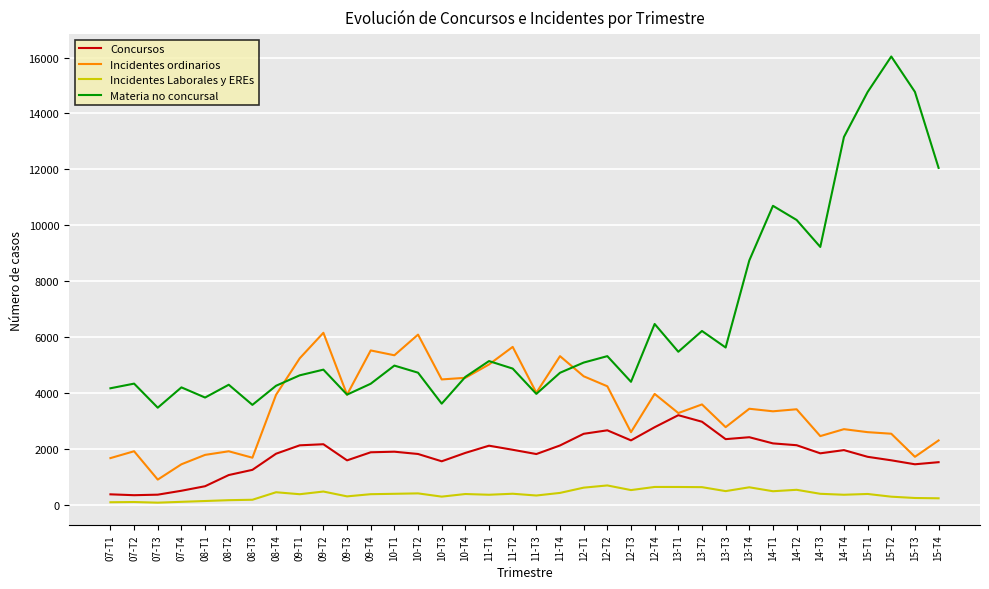

Is the value of Concursos at 13-T3 greater than the value of Materia no concursal at 11-T4?

No